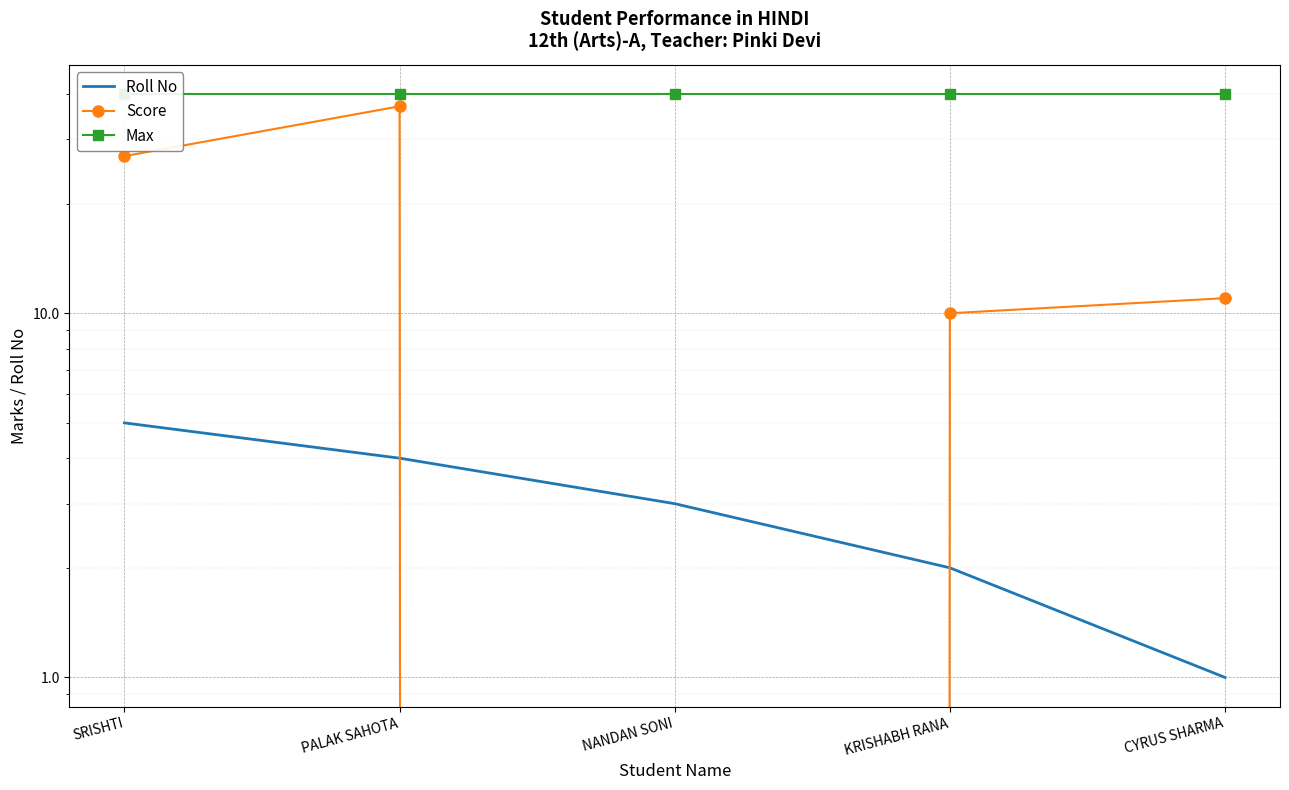

What position from the left is PALAK SAHOTA?

2